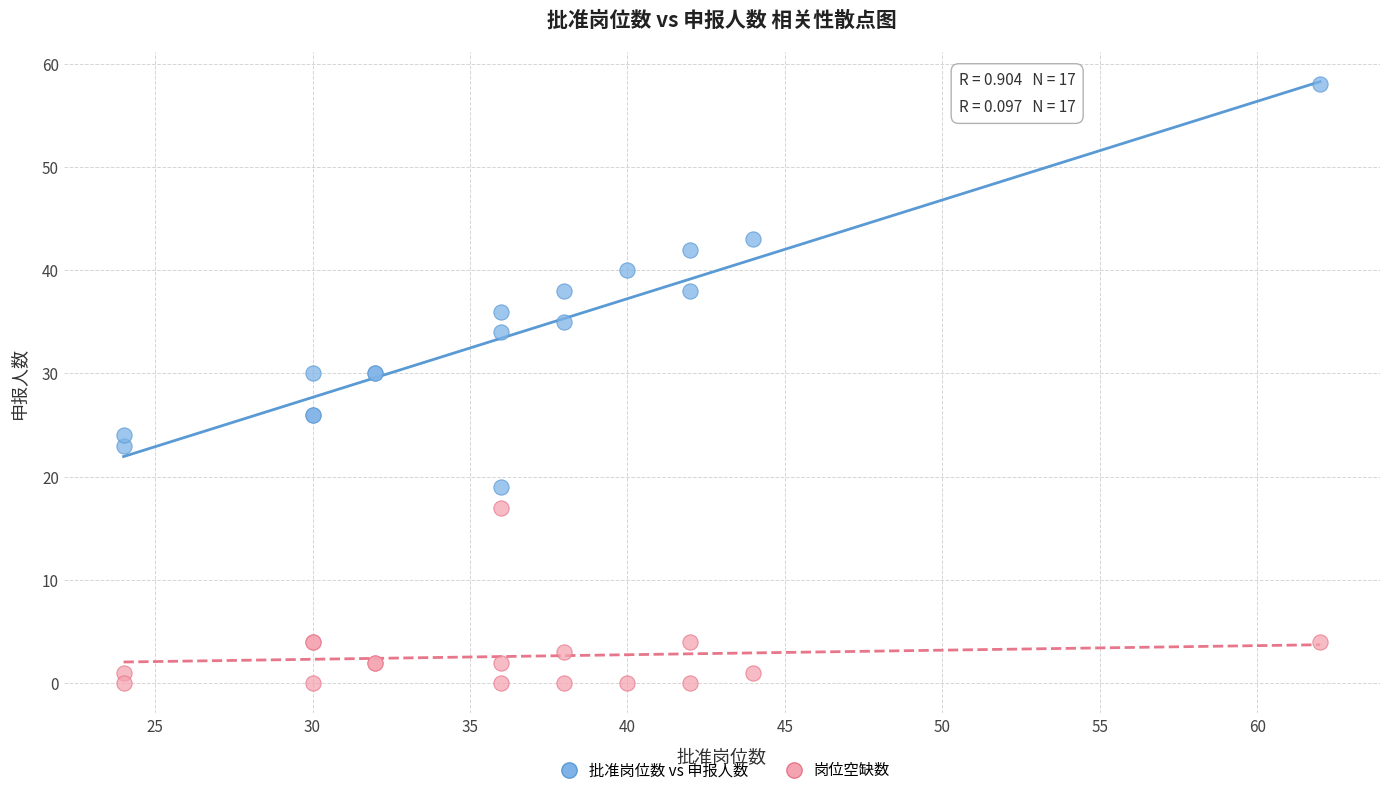

Which series has the widest spread of Y values?

批准岗位数 vs 申报人数